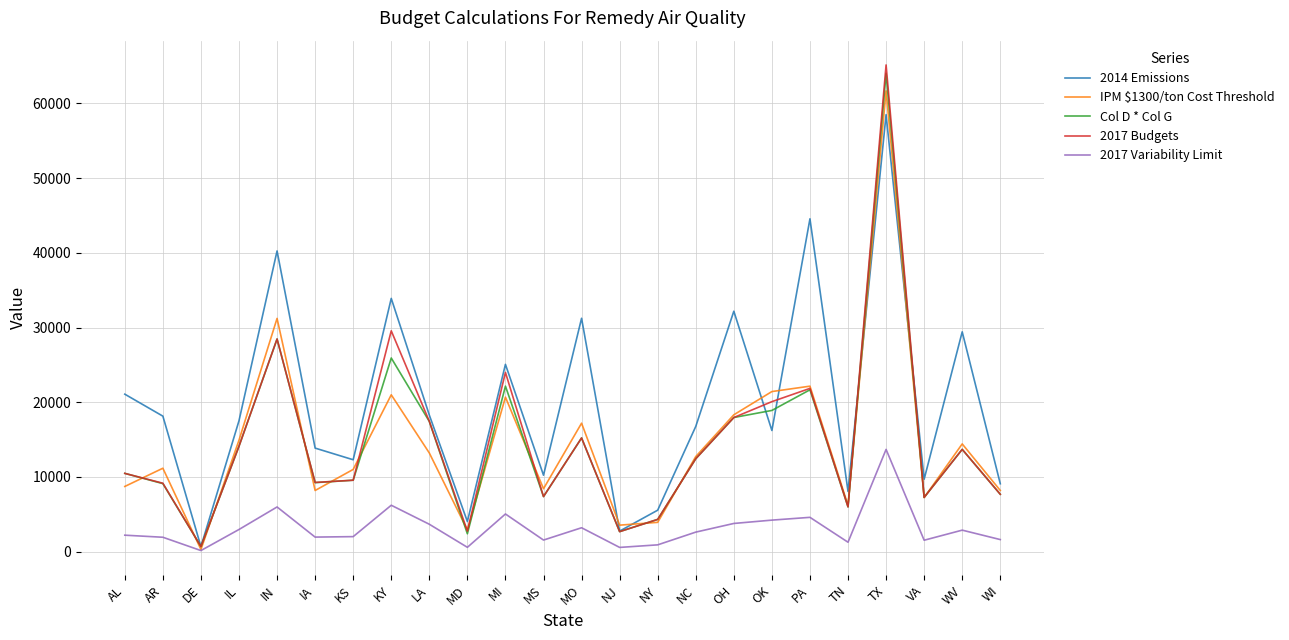

Which category has the highest value in the IPM $1300/ton Cost Threshold series?

TX